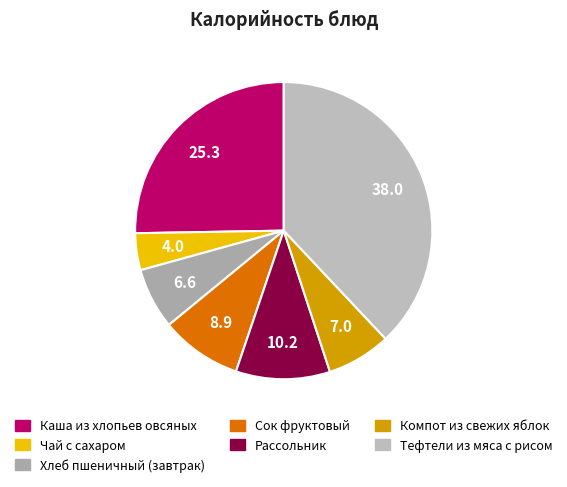

How many slices are in this pie chart?

7